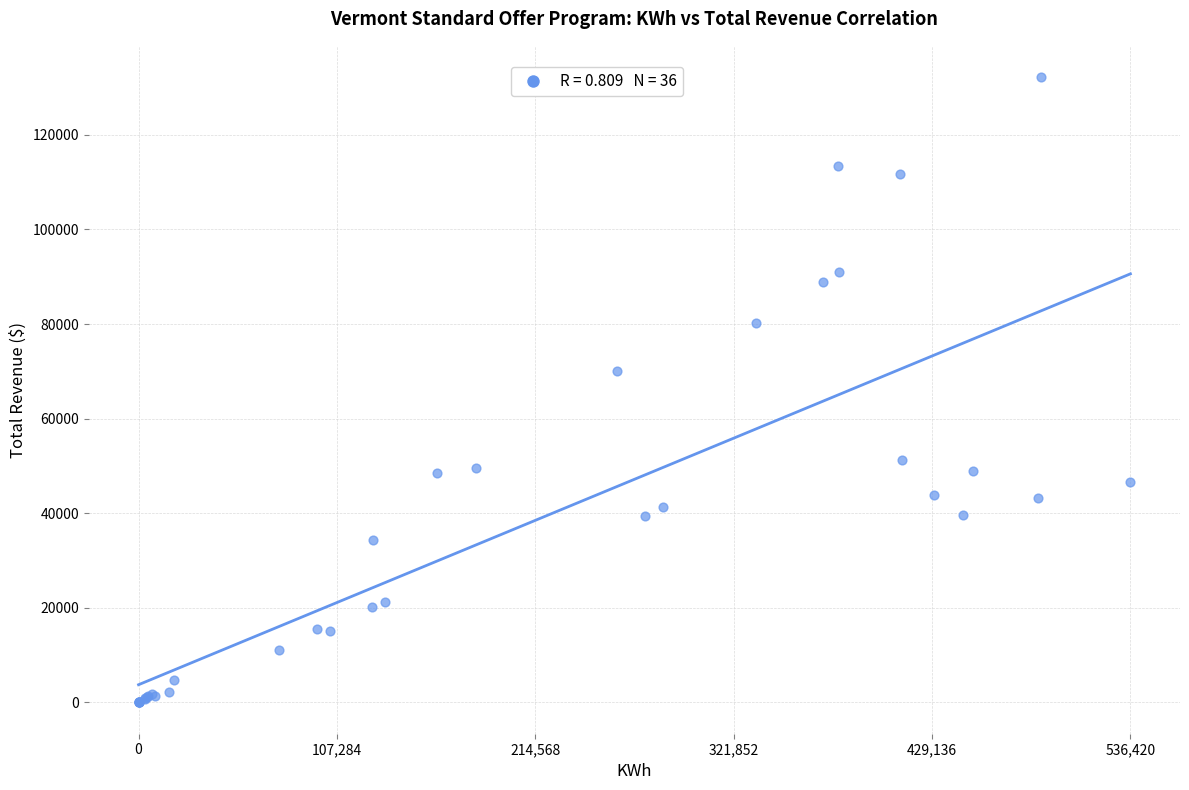

What Y value in the scatter plot is closest to 66106?

70080.8